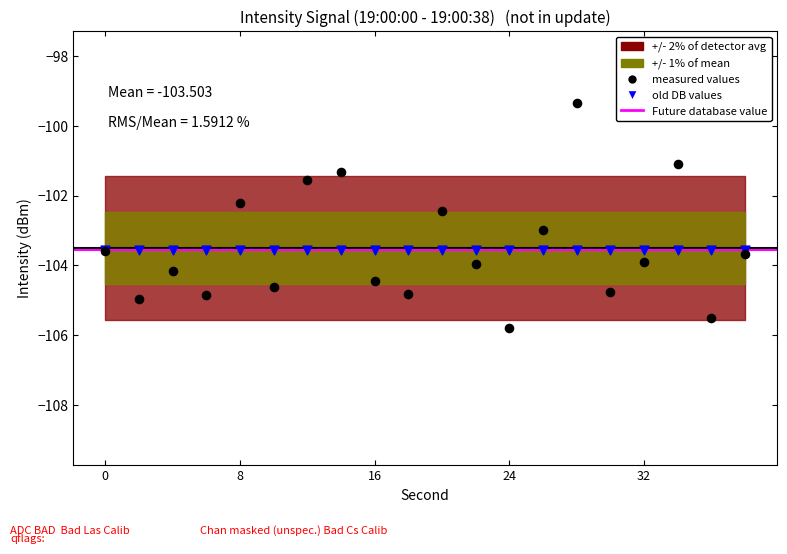

Across all series, what Y value is closest to -102?

-102.2